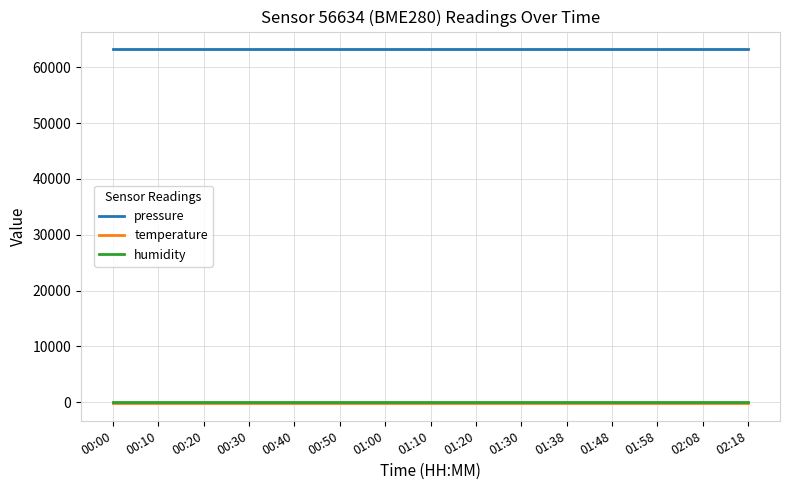

Which series has the largest total across all categories?

pressure